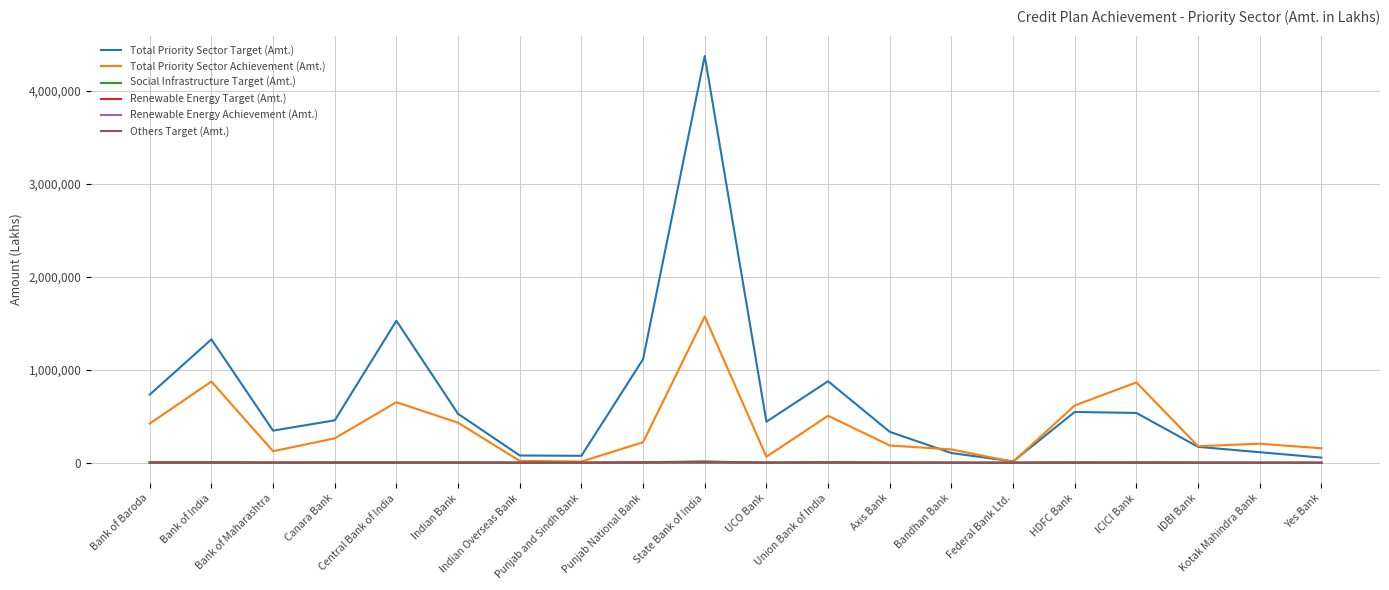

Does the chart have visible grid lines?

Yes